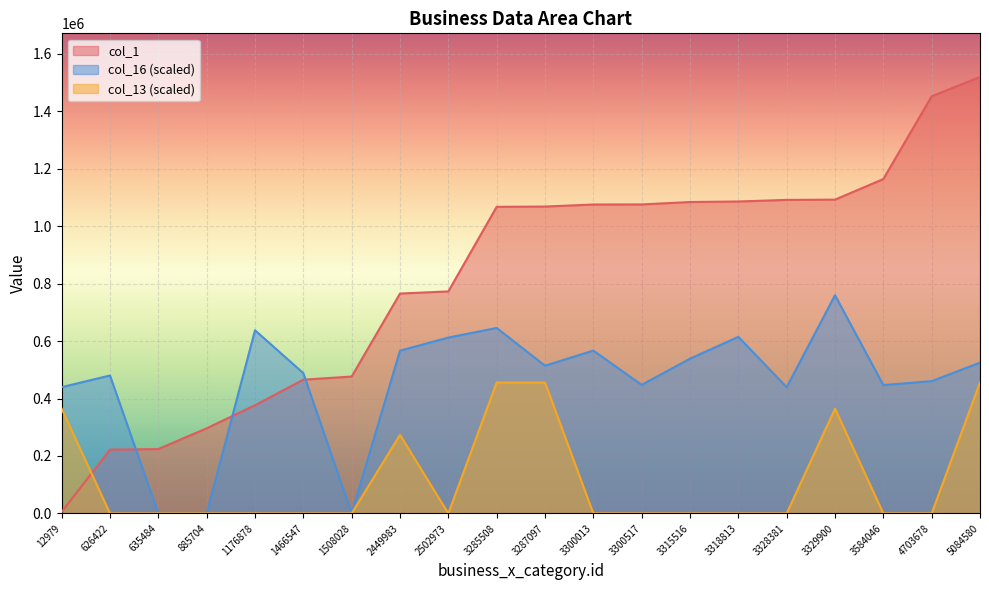

List the series in order of their peak value, lowest first.

col_13 (scaled), col_16 (scaled), col_1